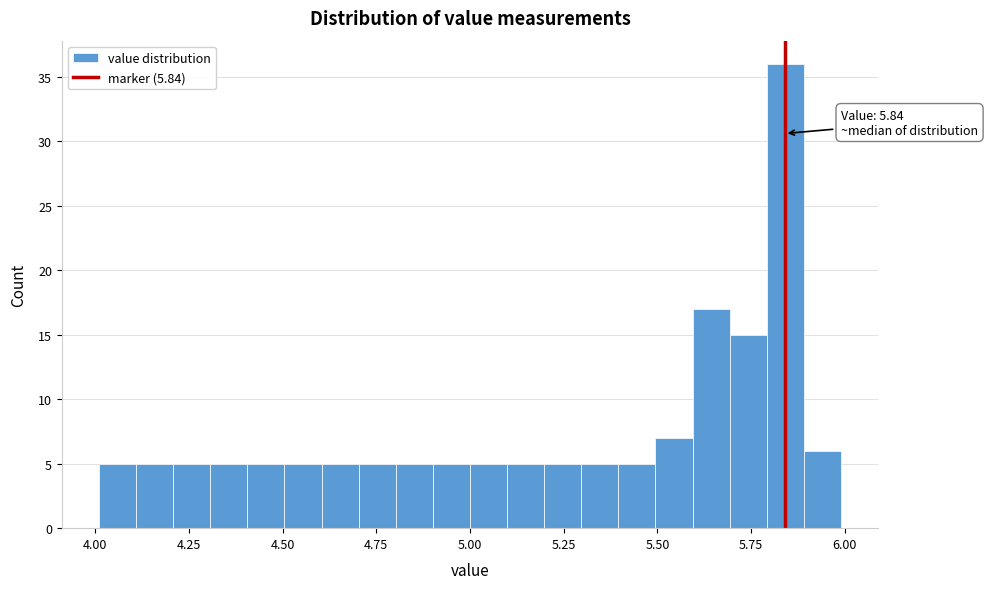

Around what value on the x-axis is the tallest bar? Give the approximate position of its centre, as read against the axis.

5.85